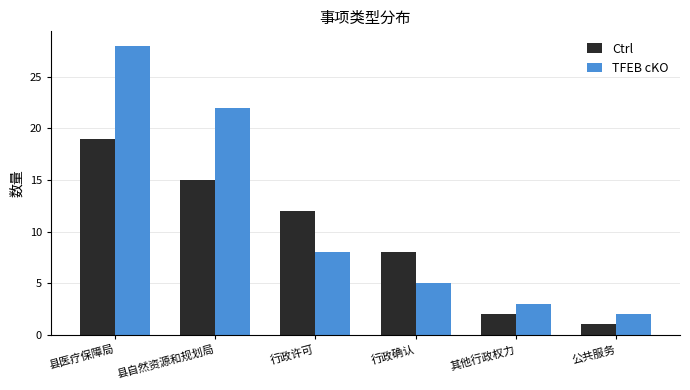

Which series has the largest range (max minus min)?

TFEB cKO